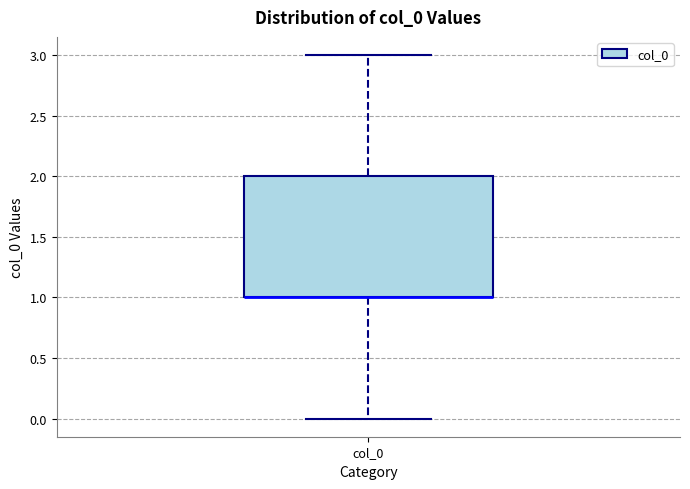

Transcribe this box plot: give where the median line is, the range the box spans, and where the two whiskers end, as read against the y-axis. The values are not printed on the chart, so give them approximately, as read against the axis.

median 1 (drawn on the box's lower edge), box 1 to 2, whiskers 0 to 3